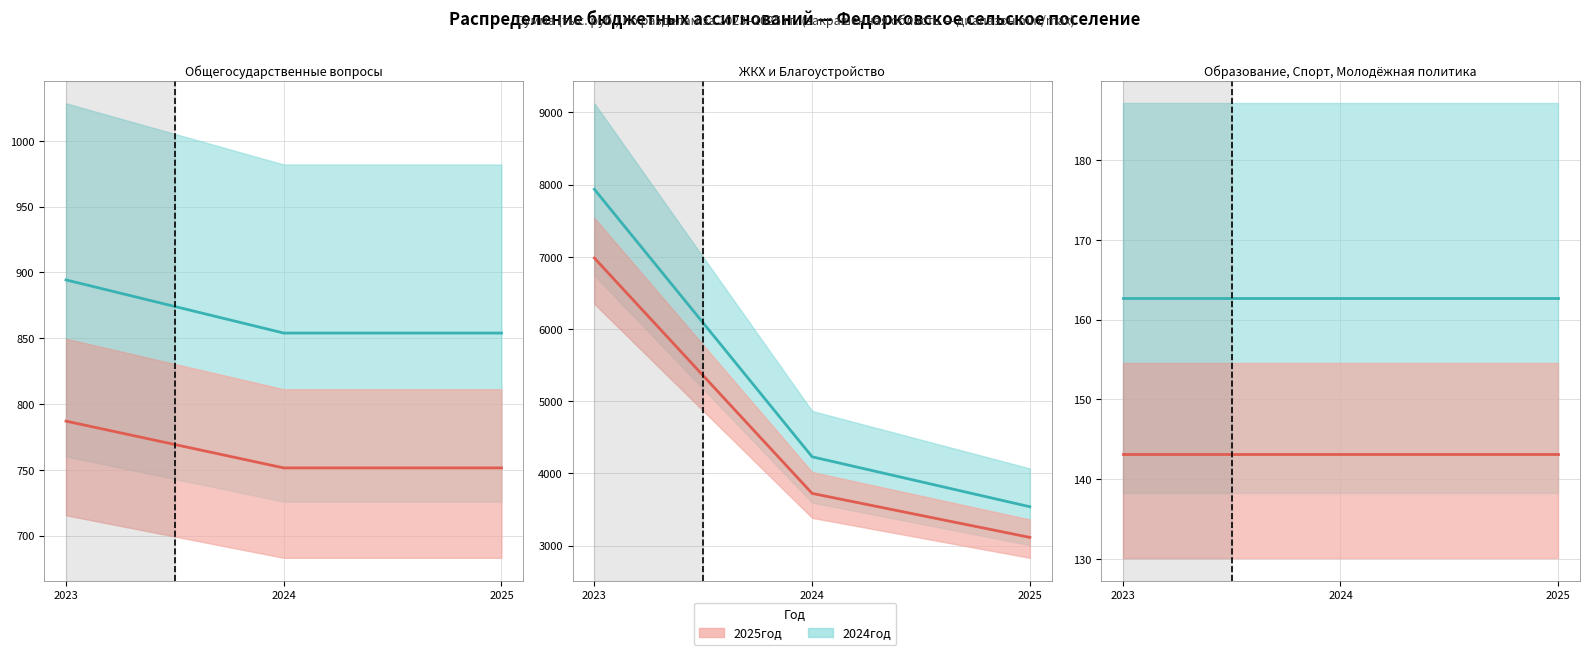

The 2023год series shows 99.1 at 2025. True or false?

False